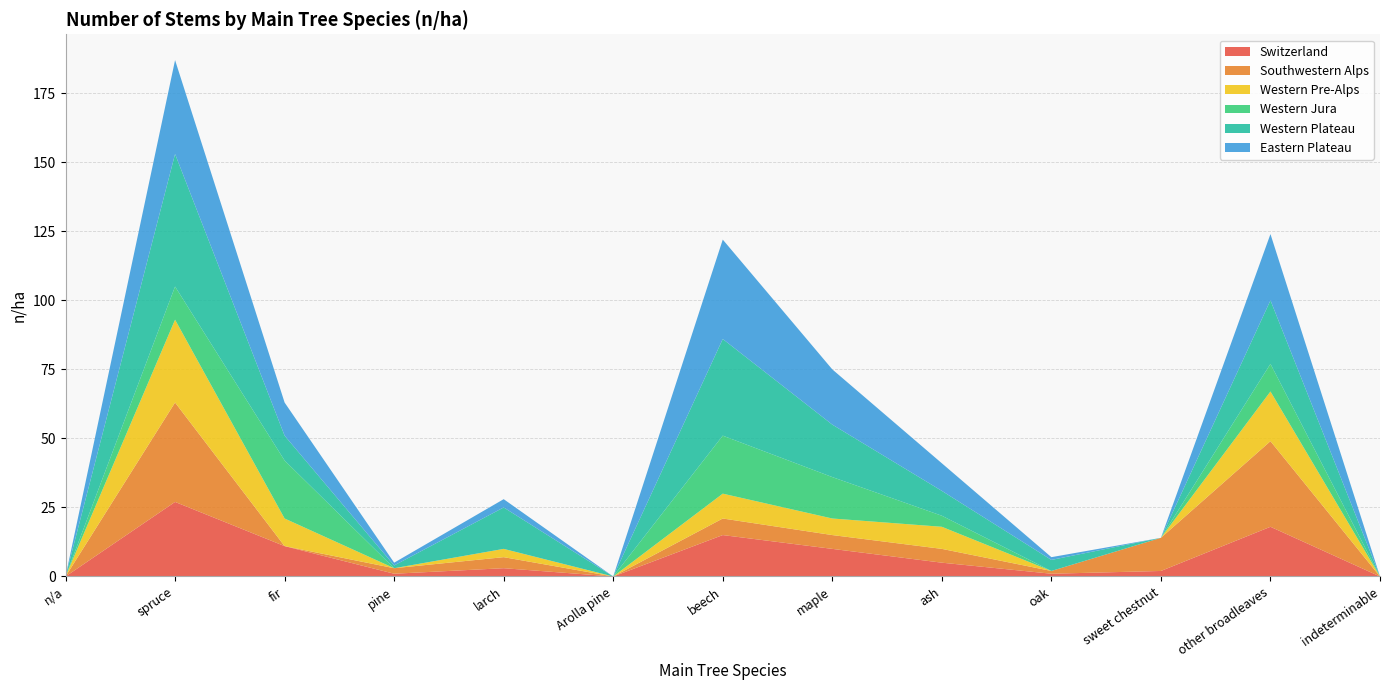

Reading left to right, transcribe all the data shown in this chart.

Switzerland: n/a=0	spruce=27	fir=11	pine=1	larch=3	Arolla pine=0	beech=15	maple=10	ash=5	oak=1	sweet chestnut=2	other broadleaves=18	indeterminable=0
Southwestern Alps: n/a=0	spruce=36	fir=0	pine=2	larch=4	Arolla pine=0	beech=6	maple=5	ash=5	oak=1	sweet chestnut=12	other broadleaves=31	indeterminable=0
Western Pre-Alps: n/a=0	spruce=30	fir=10	pine=0	larch=3	Arolla pine=0	beech=9	maple=6	ash=8	oak=0	sweet chestnut=0	other broadleaves=18	indeterminable=0
Western Jura: n/a=0	spruce=12	fir=21	pine=0	larch=0	Arolla pine=0	beech=21	maple=15	ash=4	oak=0	sweet chestnut=0	other broadleaves=10	indeterminable=0
Western Plateau: n/a=0	spruce=48	fir=9	pine=1	larch=15	Arolla pine=0	beech=35	maple=19	ash=9	oak=4	sweet chestnut=0	other broadleaves=23	indeterminable=0
Eastern Plateau: n/a=0	spruce=34	fir=12	pine=1	larch=3	Arolla pine=0	beech=36	maple=20	ash=10	oak=1	sweet chestnut=0	other broadleaves=24	indeterminable=0